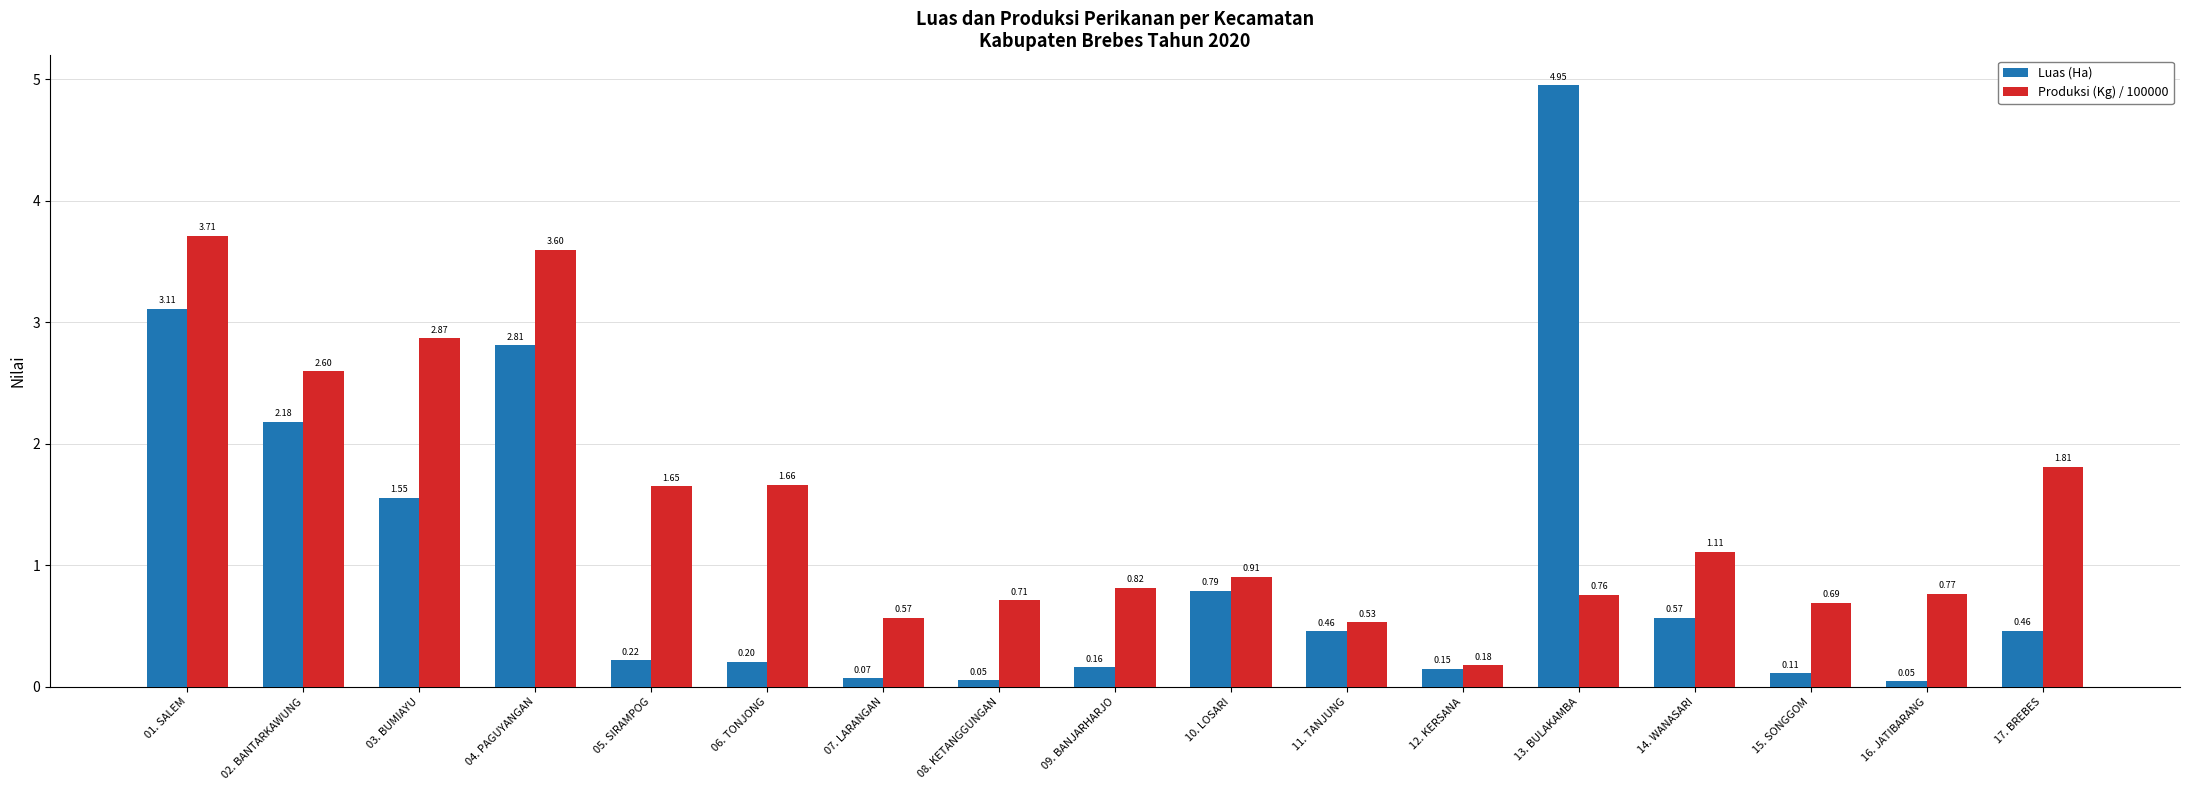

How many bars are there in each group?

2